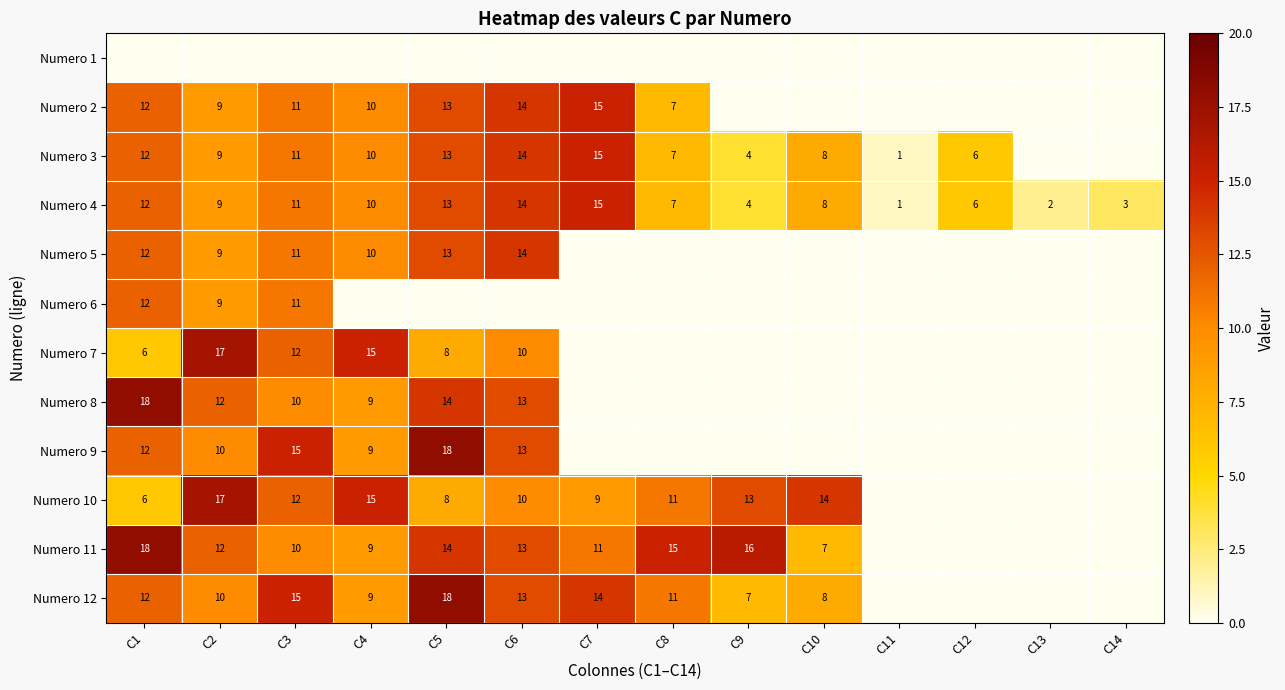

What is the difference between the maximum and minimum values in the Numero 4 series?

14